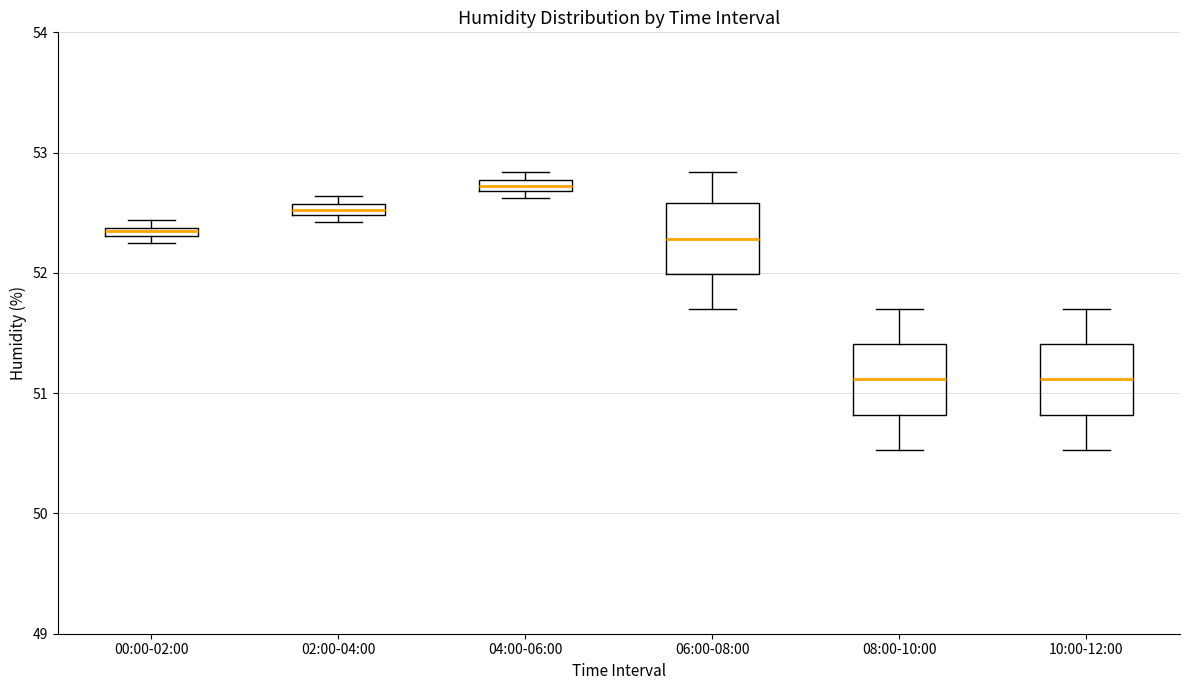

Where does the upper whisker of the box for 06:00-08:00 end on the y-axis? The values are not printed on the chart, so give them approximately, as read against the axis.

52.8